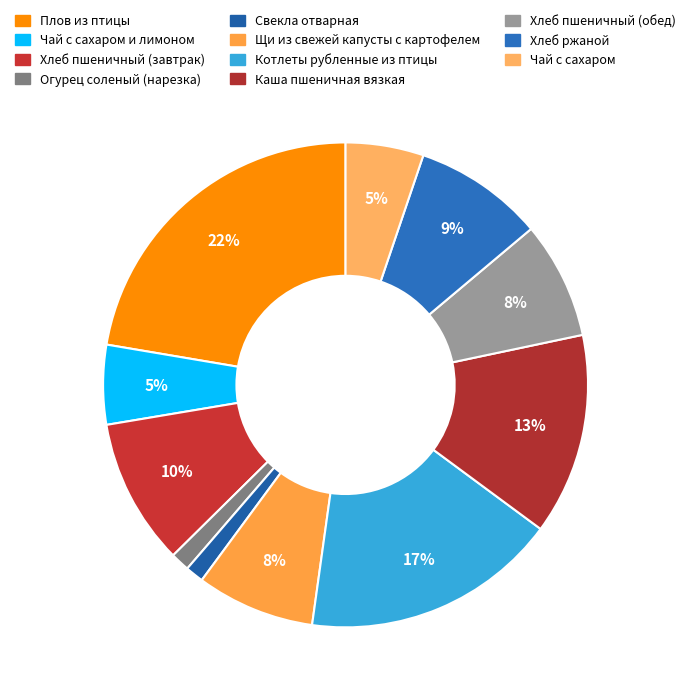

Is it true that Каша пшеничная вязкая is 1% of the pie?

False